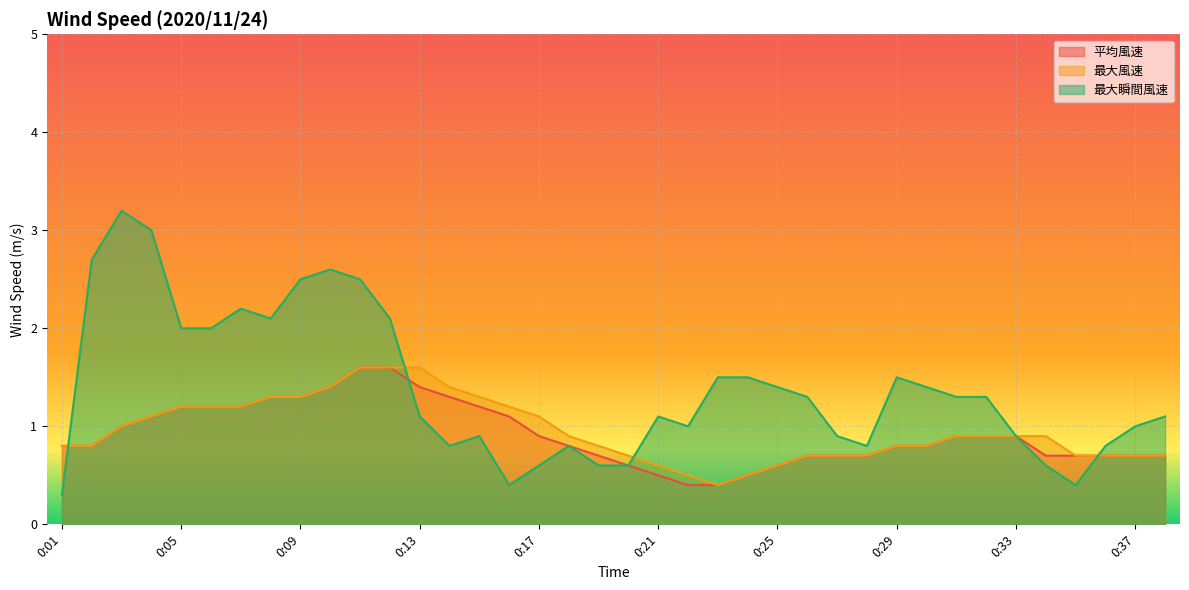

List the series in order of their peak value, lowest first.

平均風速, 最大風速, 最大瞬間風速